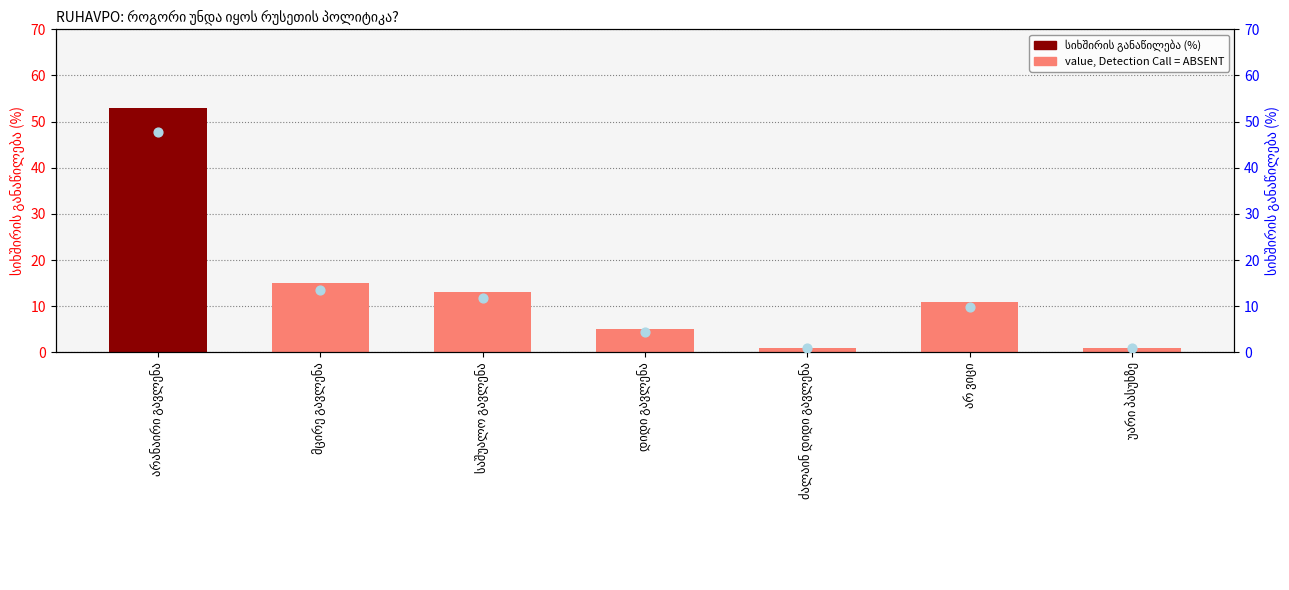

What is the total value across all series at უარი პასუხზე?

1.9